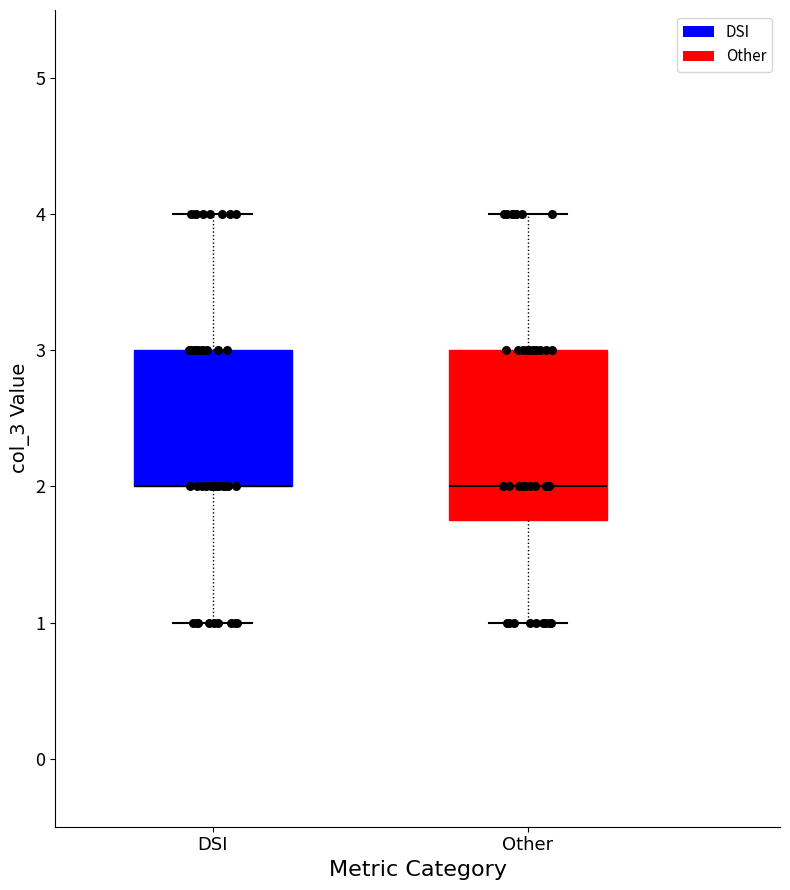

Reading left to right, transcribe this box plot: for each box, give where its median line is, the range the box spans, and where its two whiskers end, as read against the y-axis. The values are not printed on the chart, so give them approximately, as read against the axis.

DSI: median 2.0 (drawn on the box's lower edge), box 2.0 to 3.0, whiskers 1.0 to 4.0
Other: median 2.0, box 1.8 to 3.0, whiskers 1.0 to 4.0